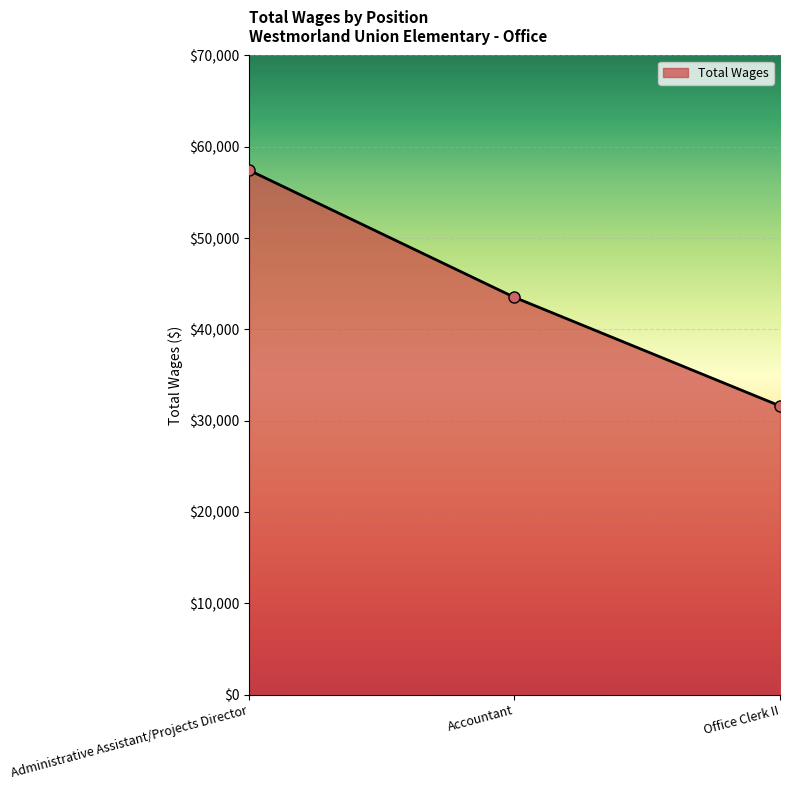

What is the smallest value displayed?

31615